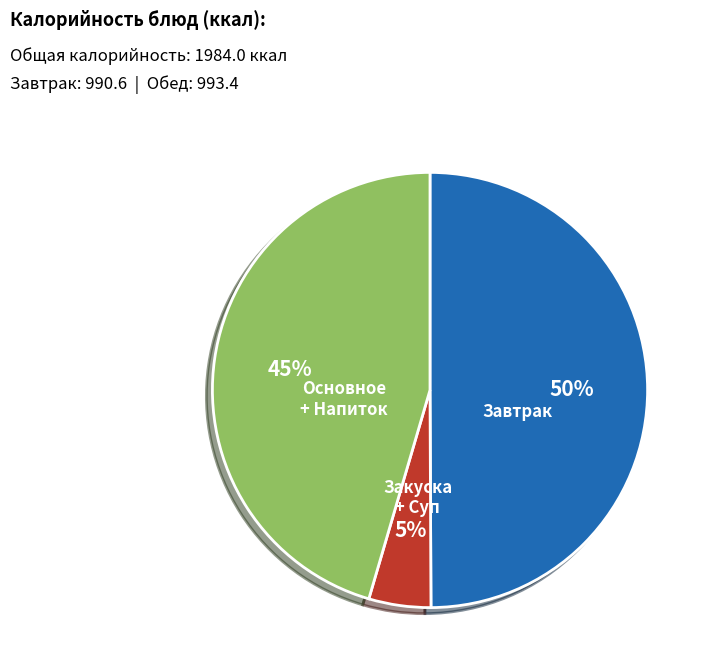

To the nearest percent, what is the average slice percentage?

33%